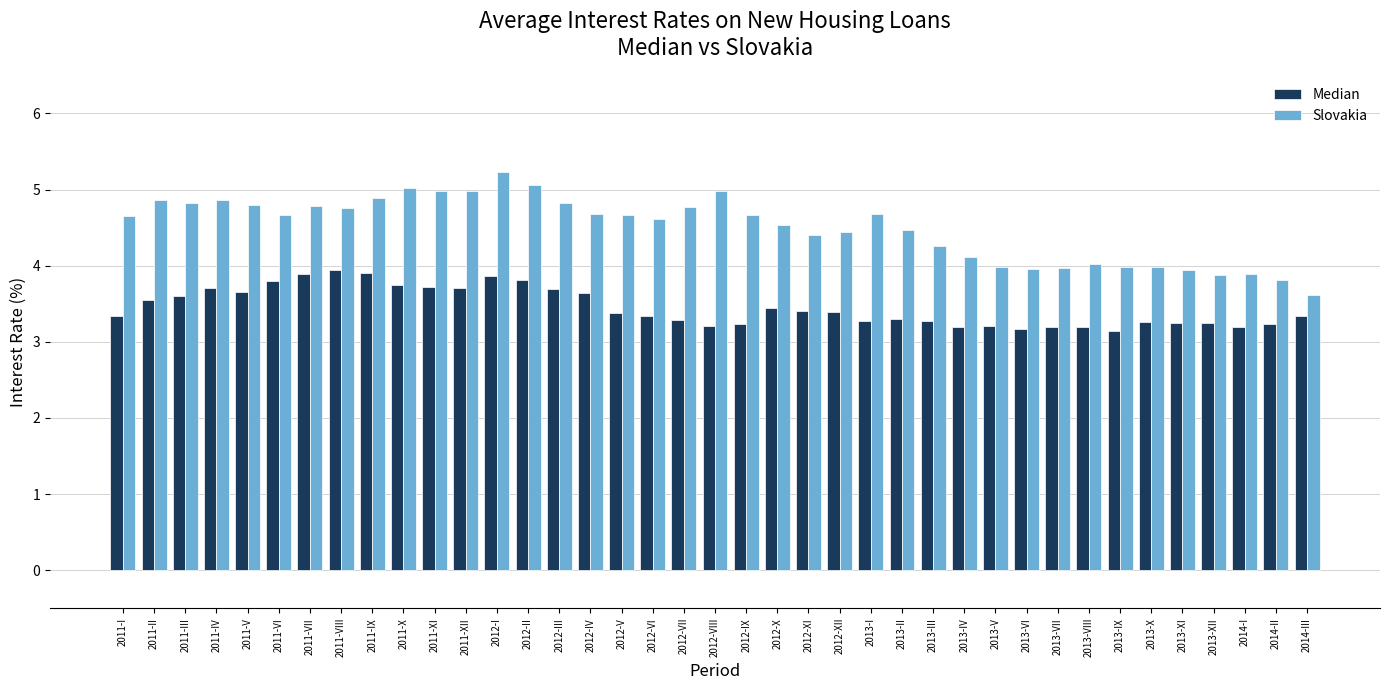

What position from the left is 2013-III?

27